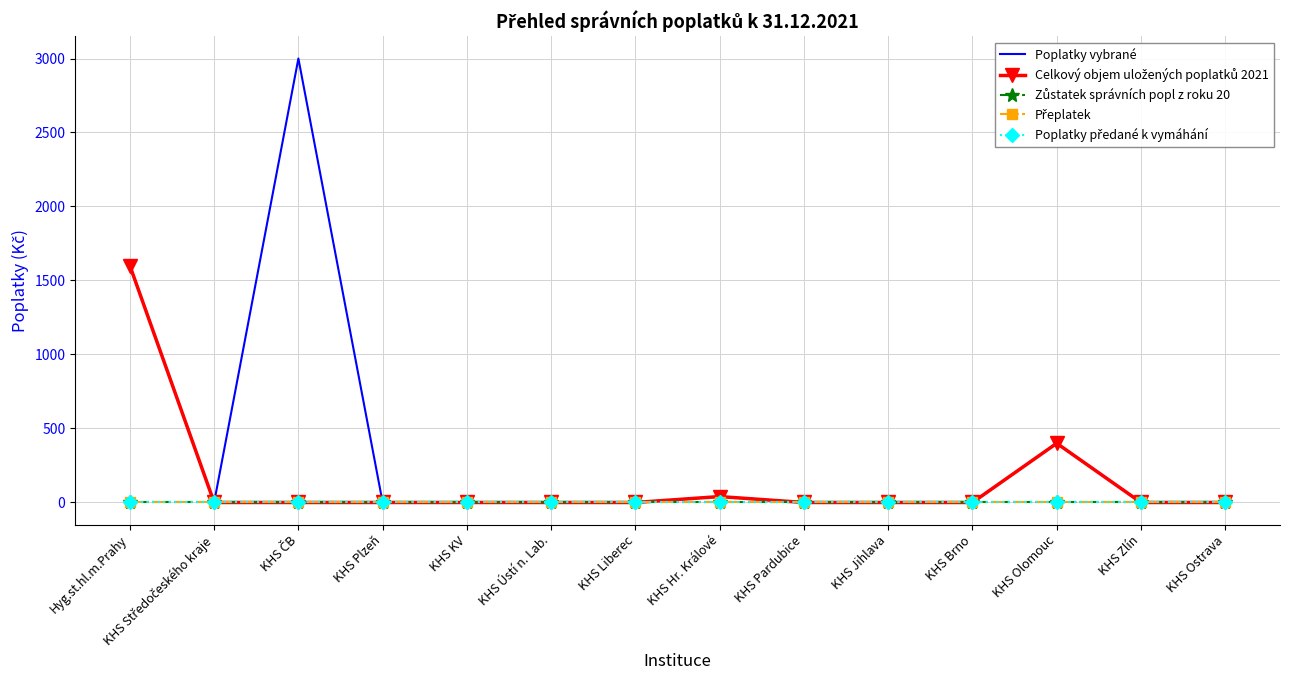

At which category is the sum across all series the highest?

Hyg.st.hl.m.Prahy